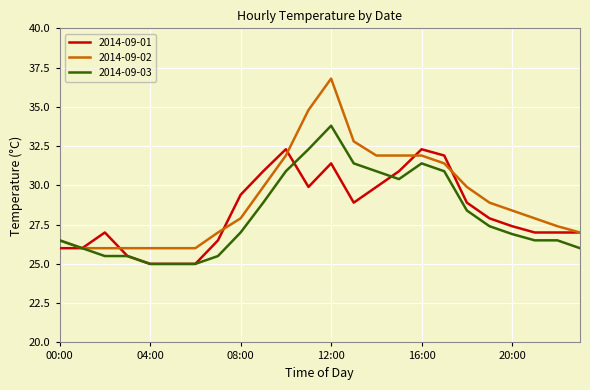

What is the maximum value shown in the chart?

36.8